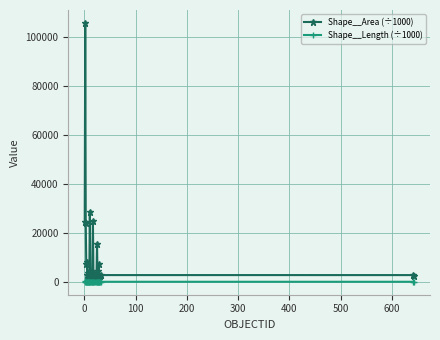

Which series has the largest total across all categories?

Shape__Area (÷1000)